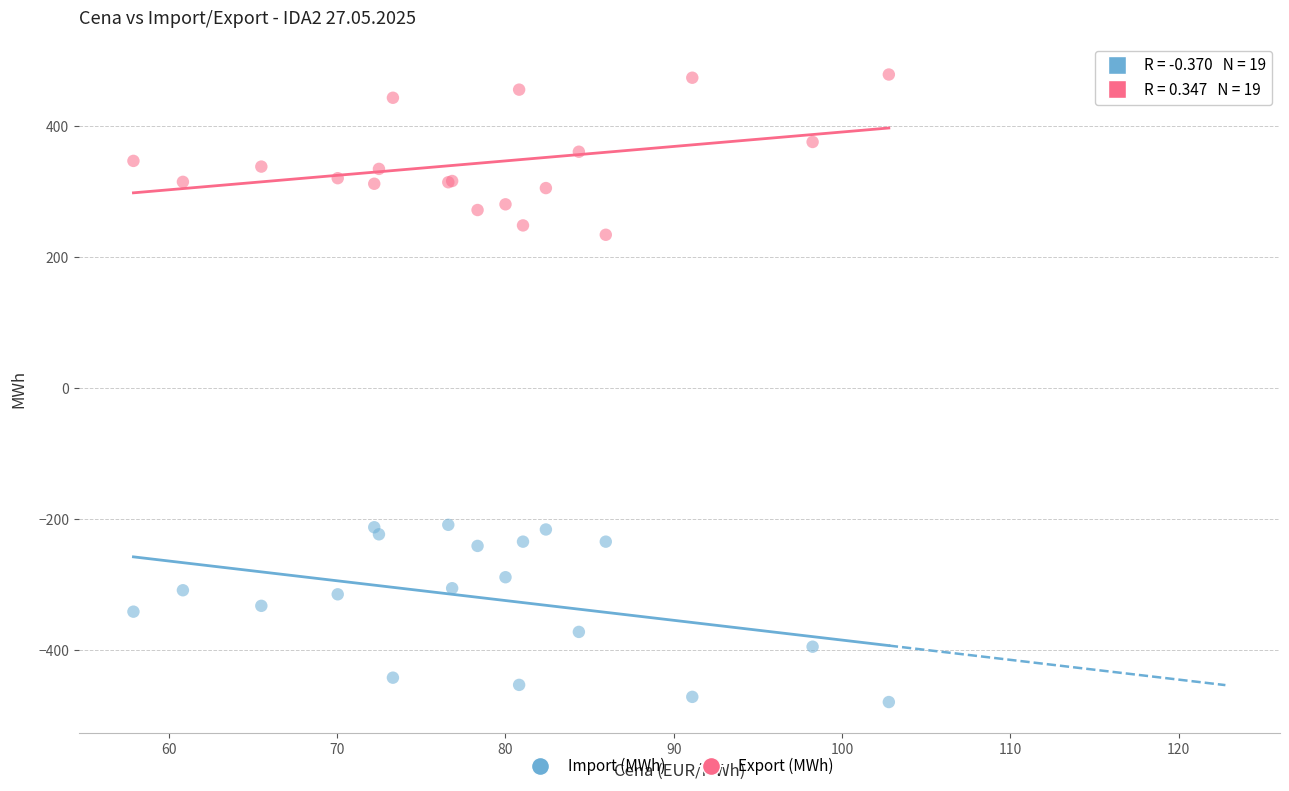

What is the X range (max minus min) for the scatter plot?

44.9